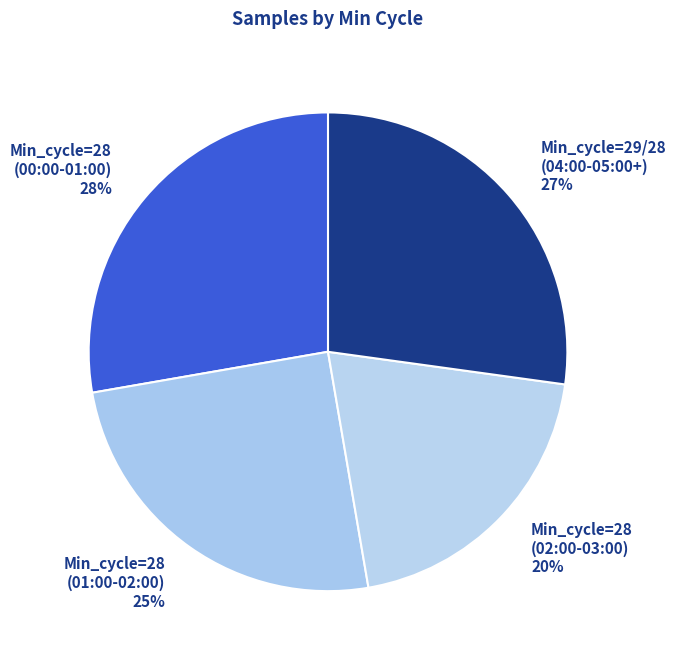

Rank the categories by value from lowest to highest.

Min_cycle=28 (02:00-03:00), Min_cycle=28 (01:00-02:00), Min_cycle=29/28 (04:00-05:00+), Min_cycle=28 (00:00-01:00)